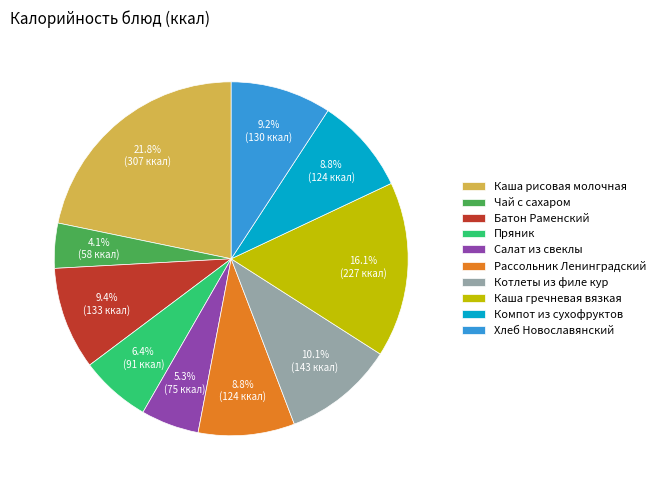

Count the number of slices in the pie.

10